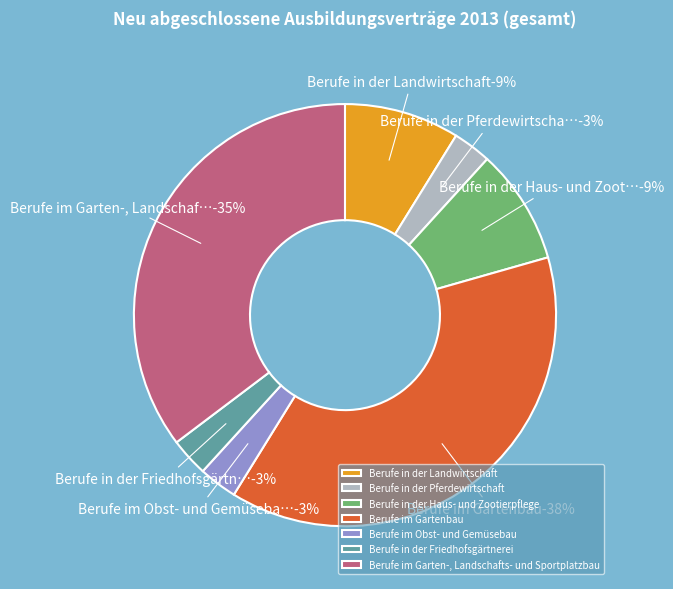

What is the largest slice in the pie chart?

Berufe im Gartenbau